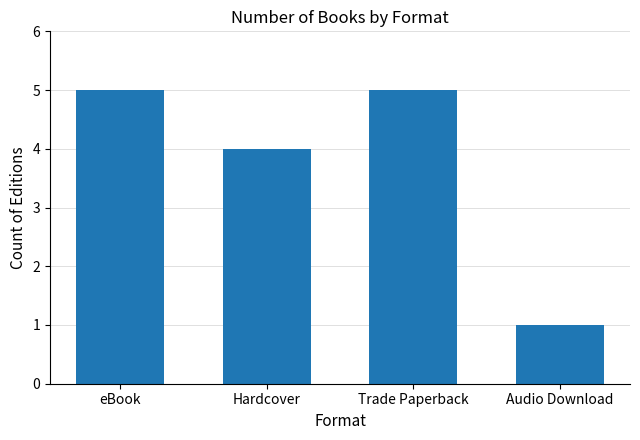

What is the average value?

4